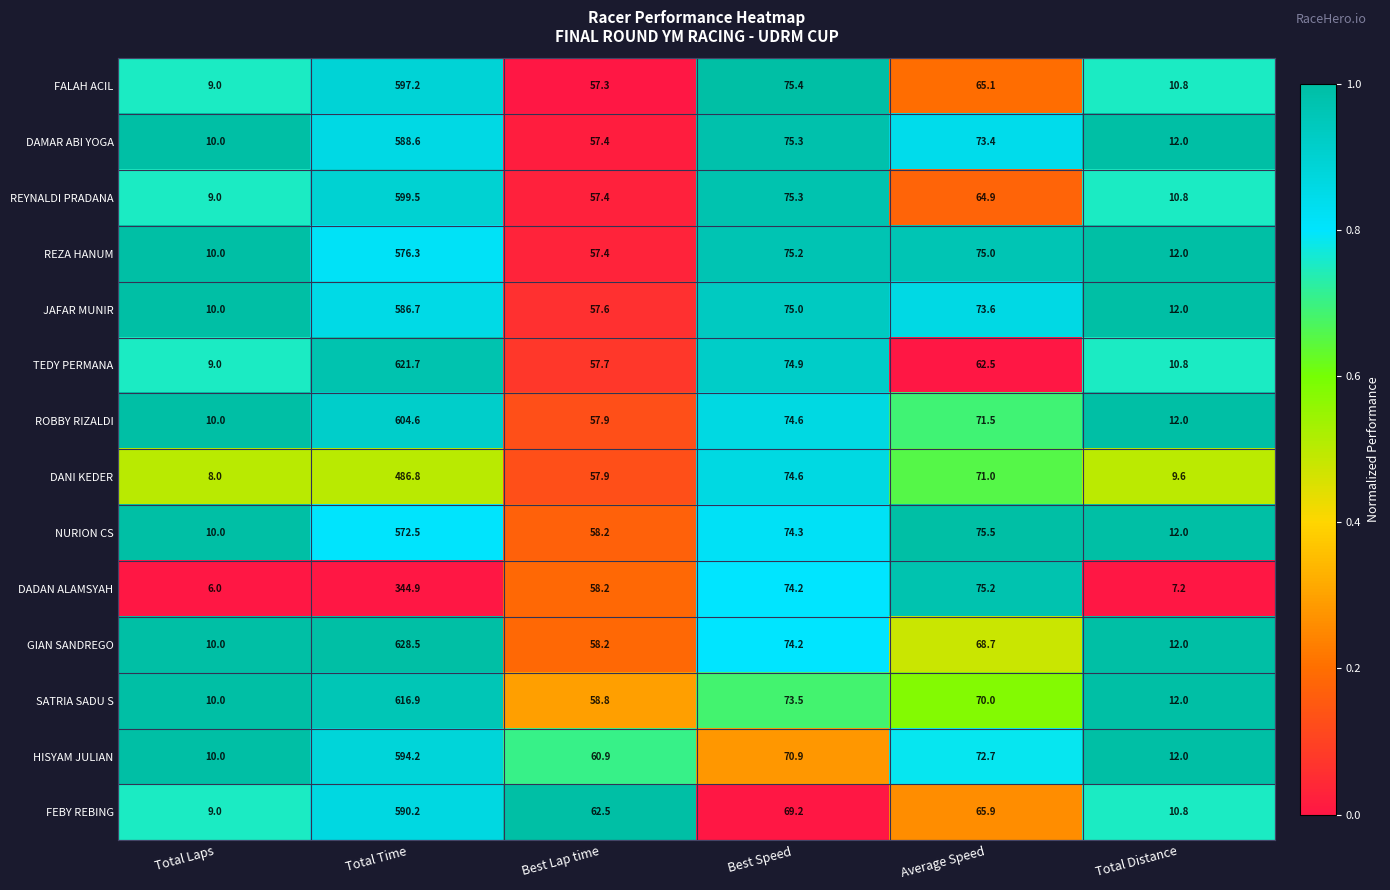

True or false: FEBY REBING has a value of 3.0 at Total Distance.

False